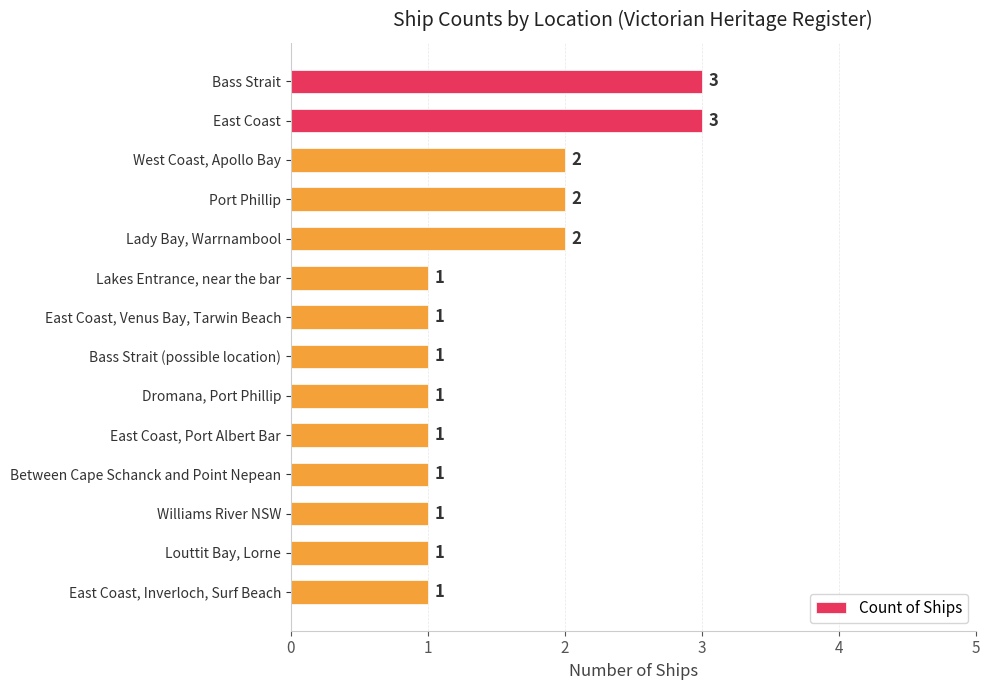

What is the greatest value displayed?

3